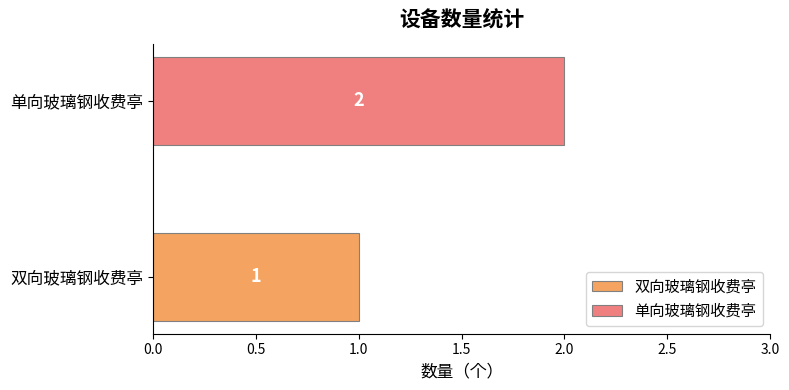

Rank the series by their maximum value, from lowest to highest.

双向玻璃钢收费亭, 单向玻璃钢收费亭